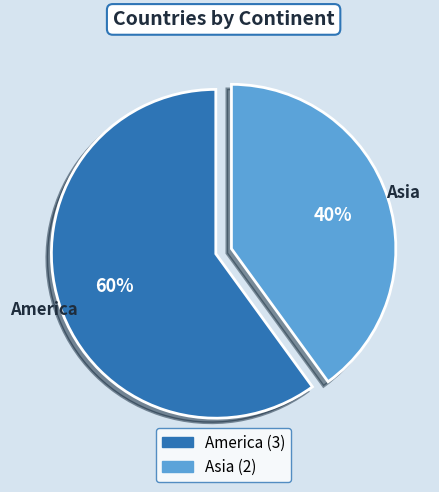

To the nearest percent, what is the difference between the largest and smallest slice percentages?

20%